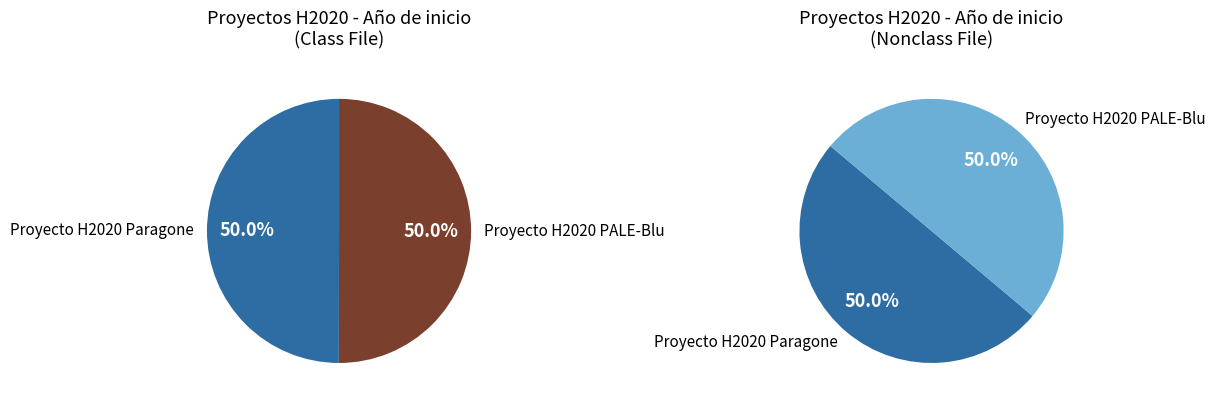

Count the number of slices in the pie.

2